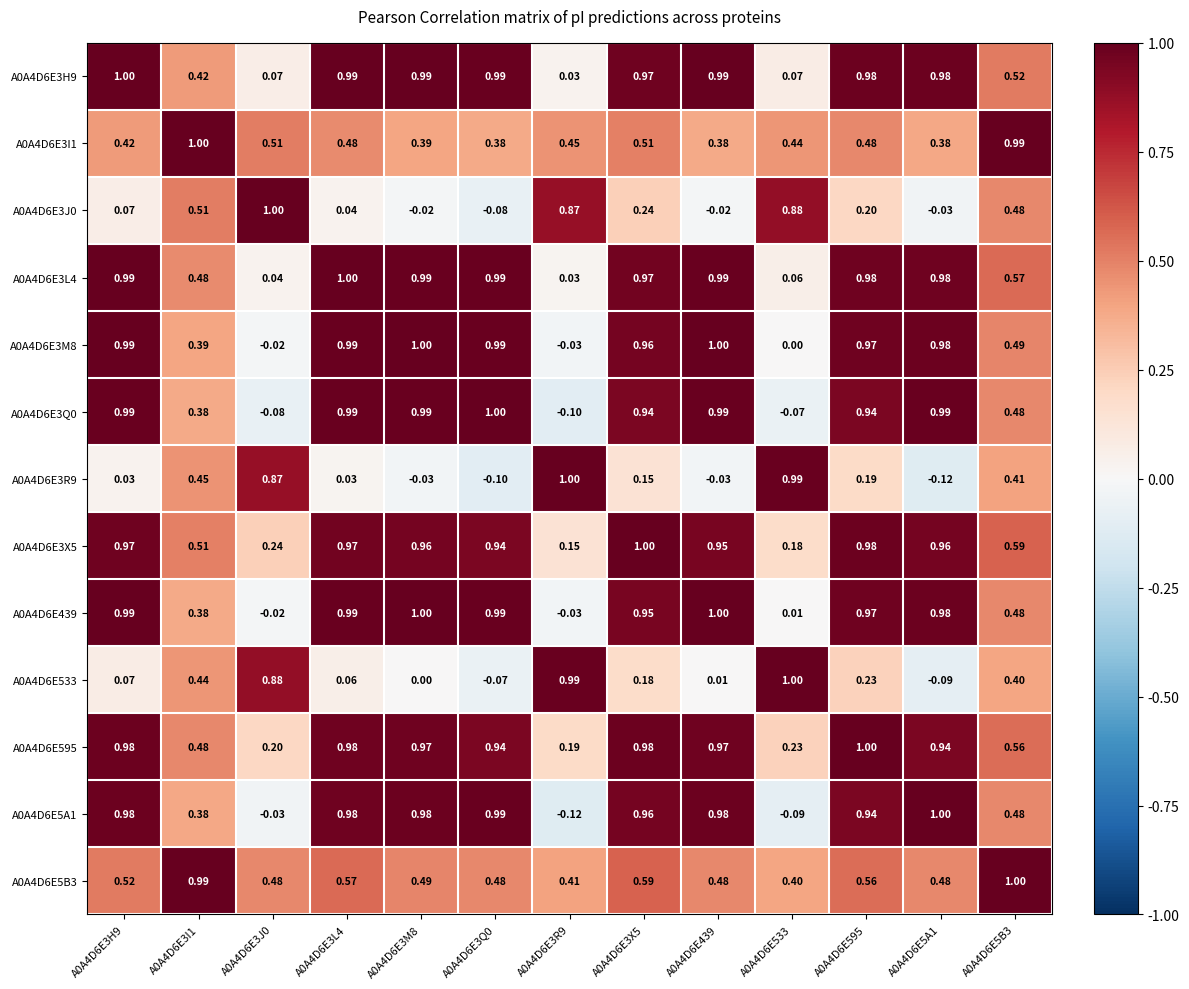

At which category is the sum across all series the highest?

A0A4D6E595